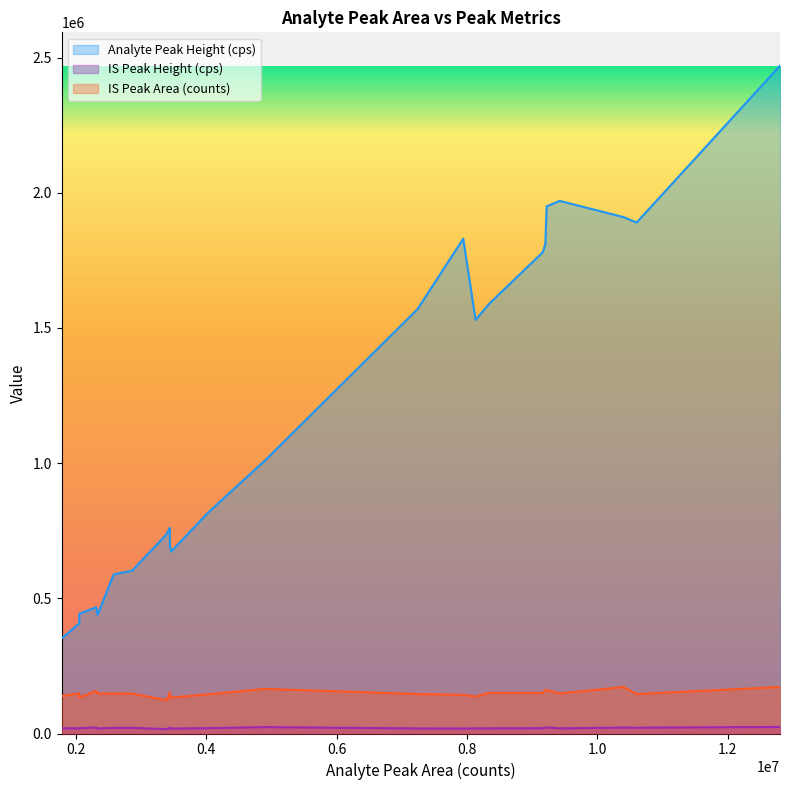

What are all the series names shown in the legend?

Analyte Peak Height (cps), IS Peak Height (cps), IS Peak Area (counts)